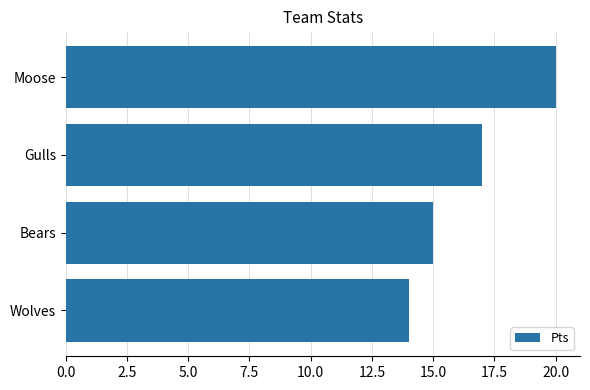

List the labels in order of value, largest first.

Moose, Gulls, Bears, Wolves